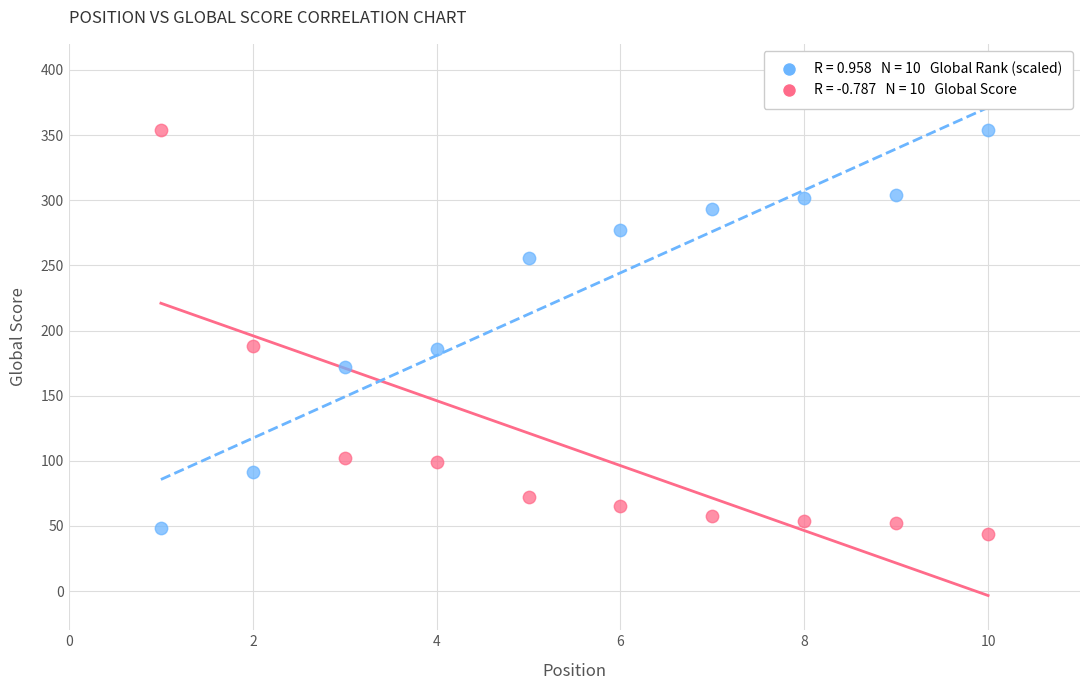

Across all data points, what is the range of X values (max minus min)?

9.0